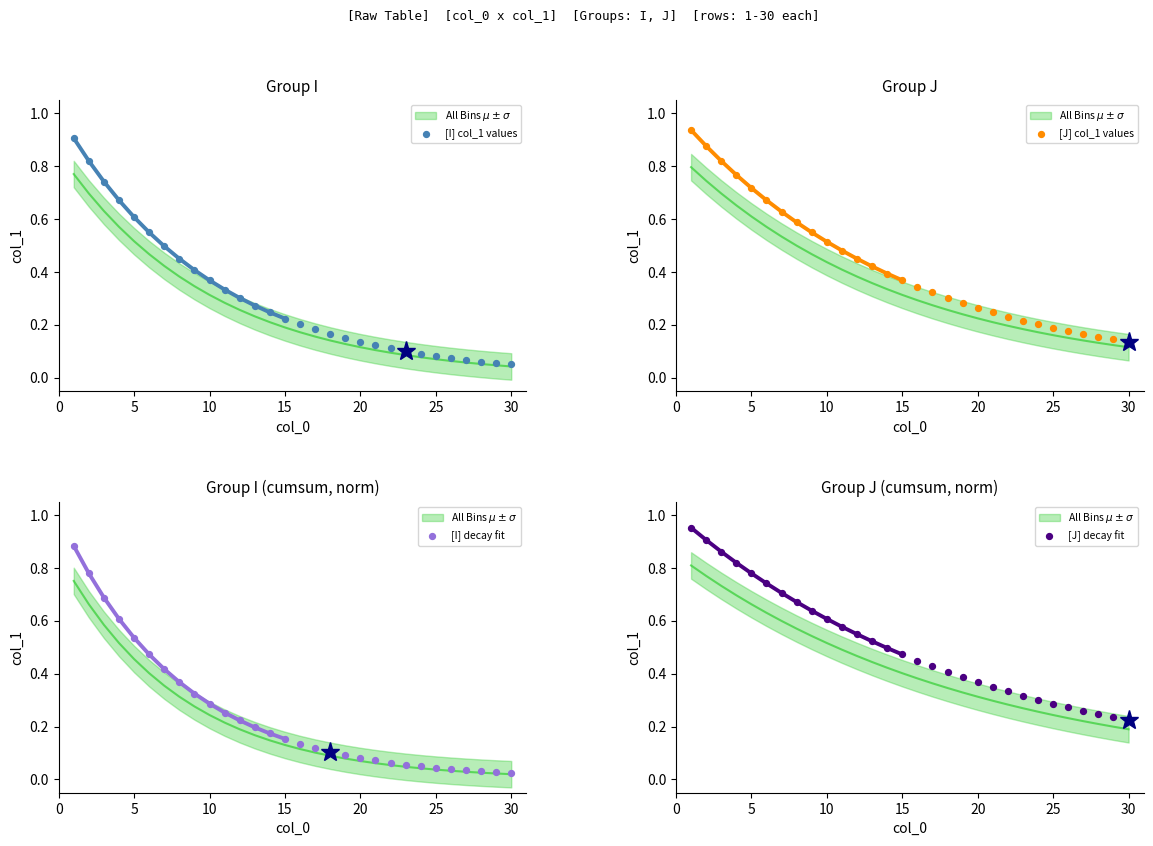

Is the value of [I] decay fit at 30 greater than the value of [J] col_1 values at 8?

No